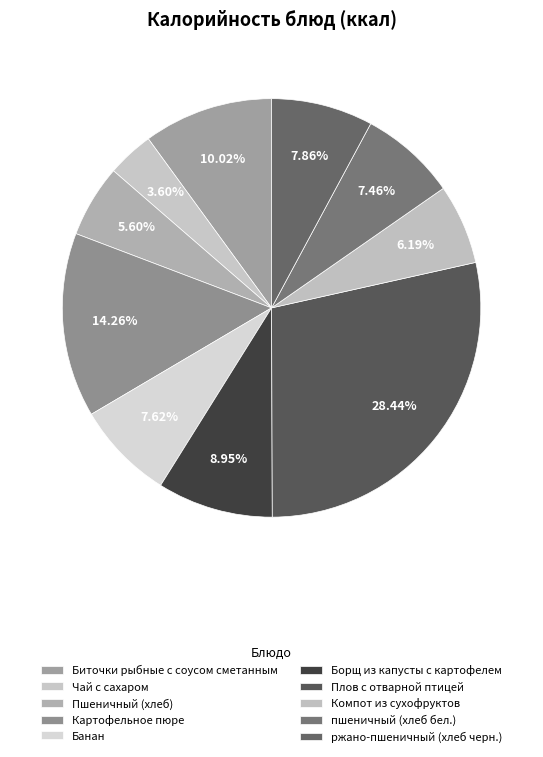

Which category has the smallest portion of the pie?

Чай с сахаром